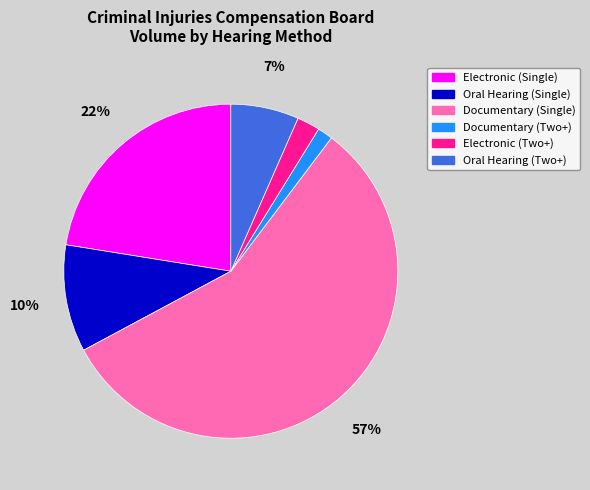

Combined, do Electronic (Single) and Documentary (Two+) account for over 50%?

No